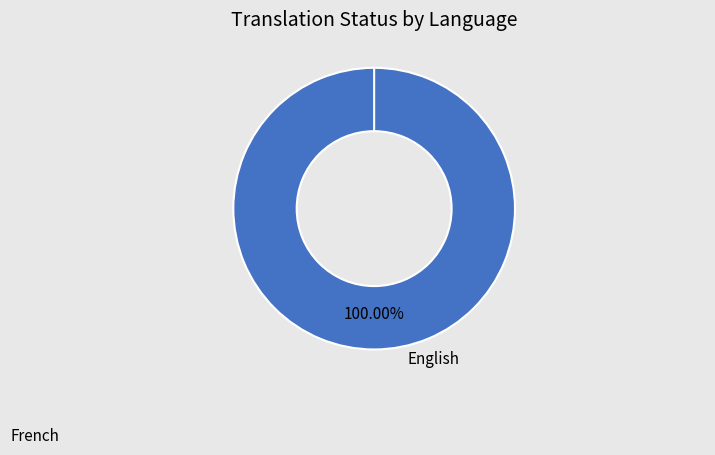

The English slice represents 99% of the pie. True or false?

False